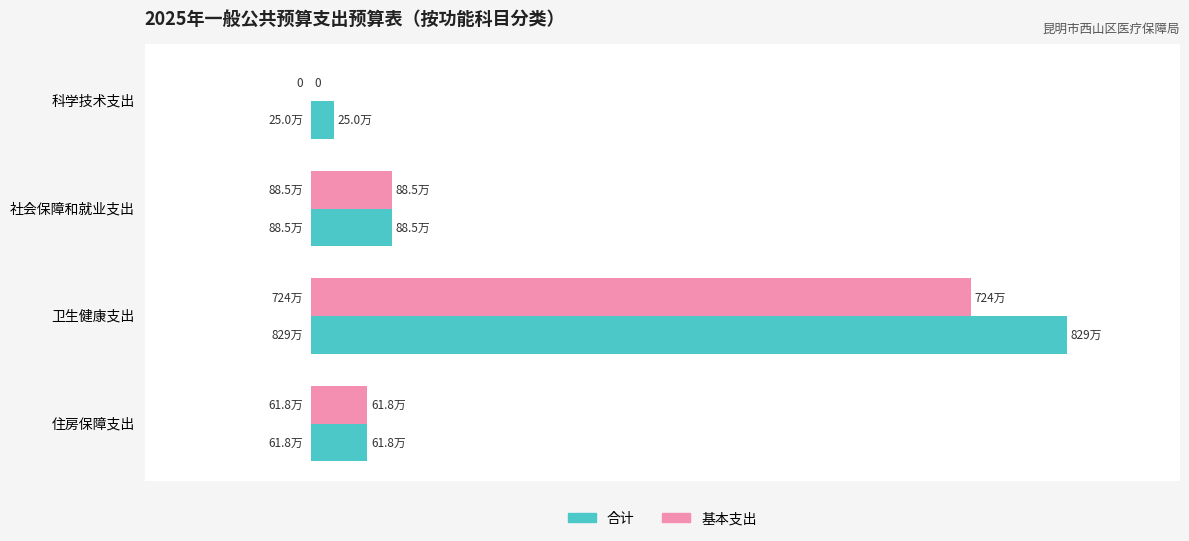

At which label is 合计 closest to 4269335?

社会保障和就业支出